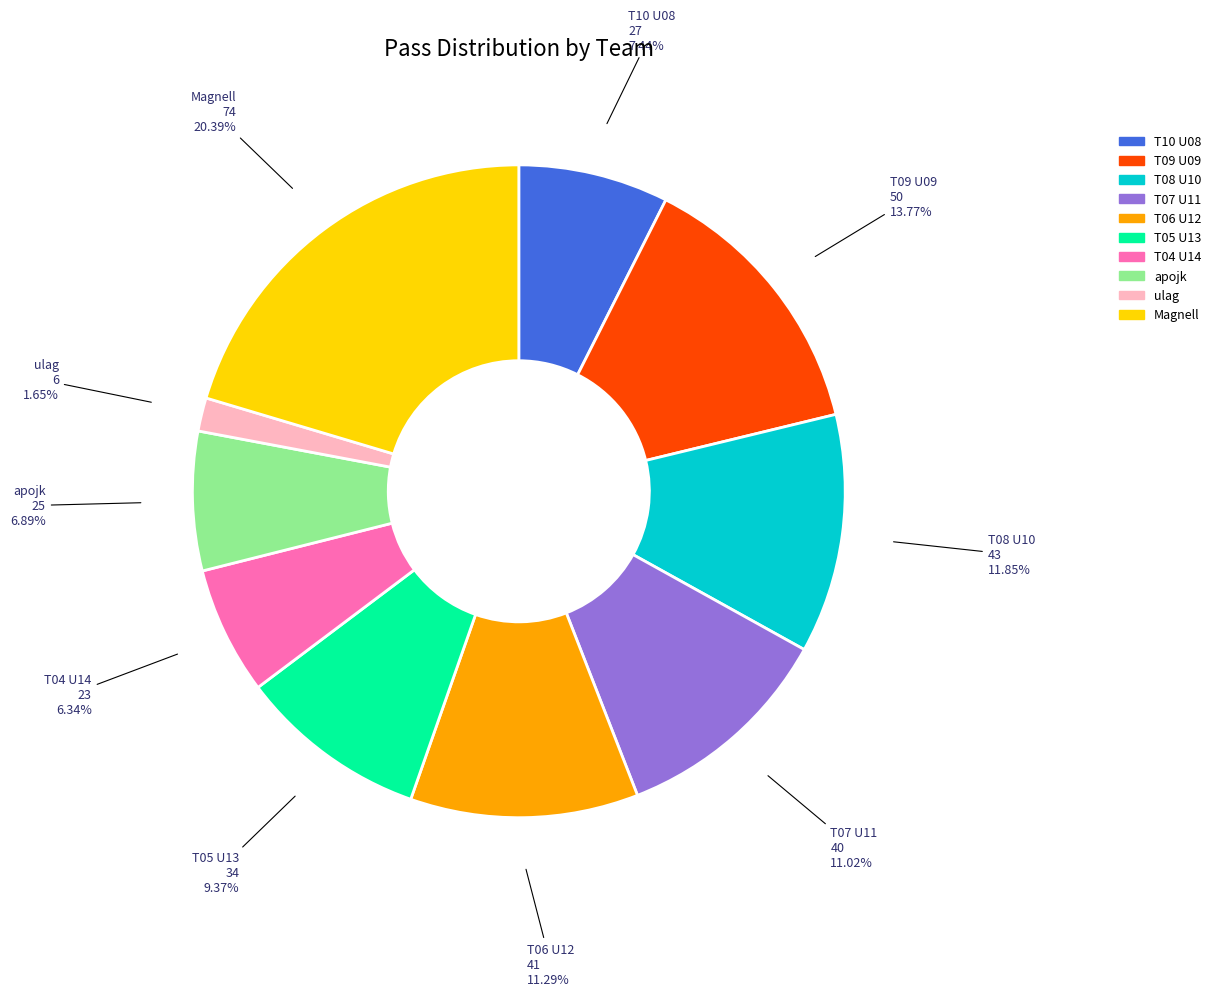

How many slices are in this pie chart?

10